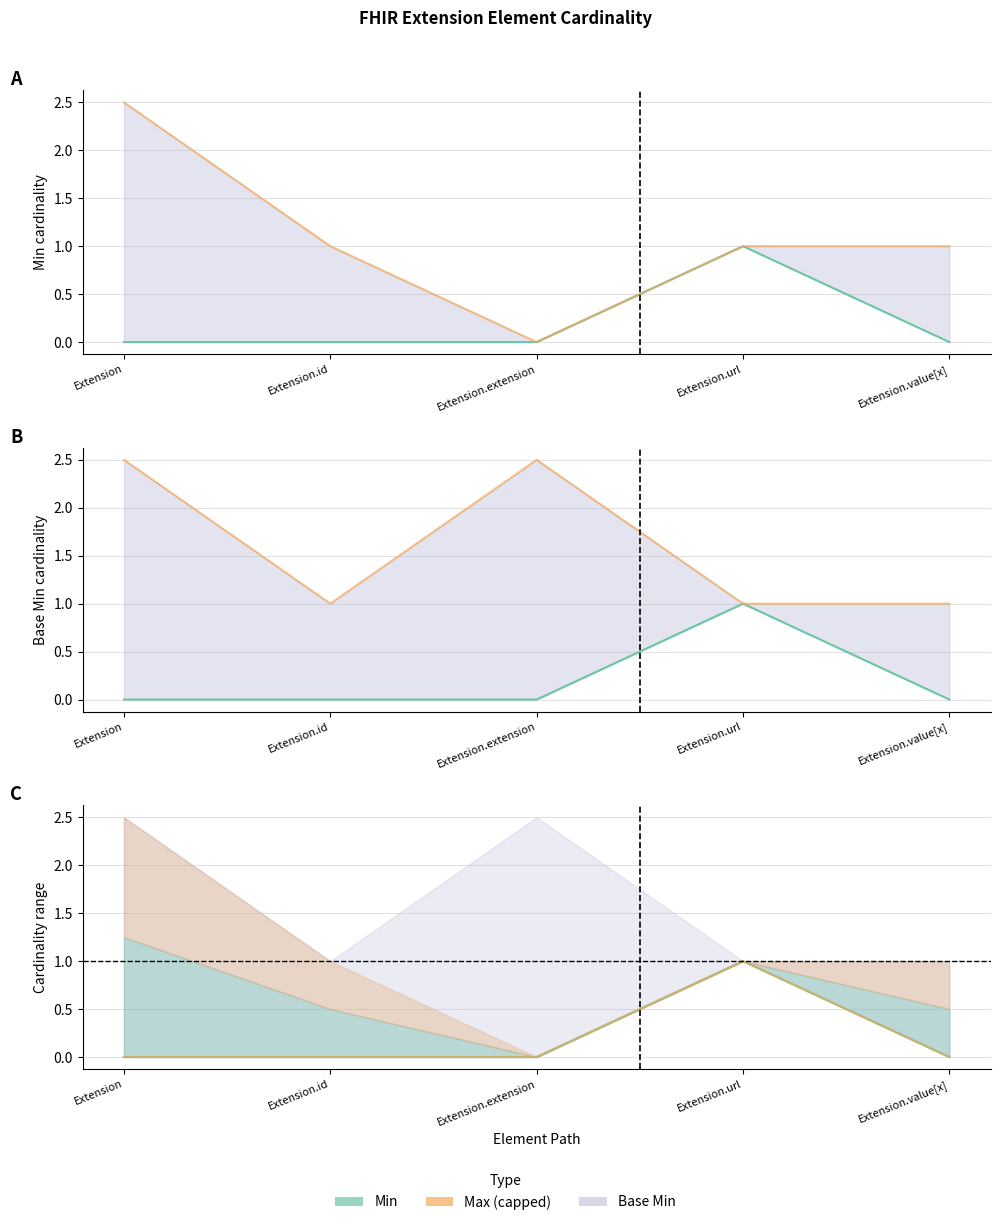

Which series has the largest range (max minus min)?

Max (capped)